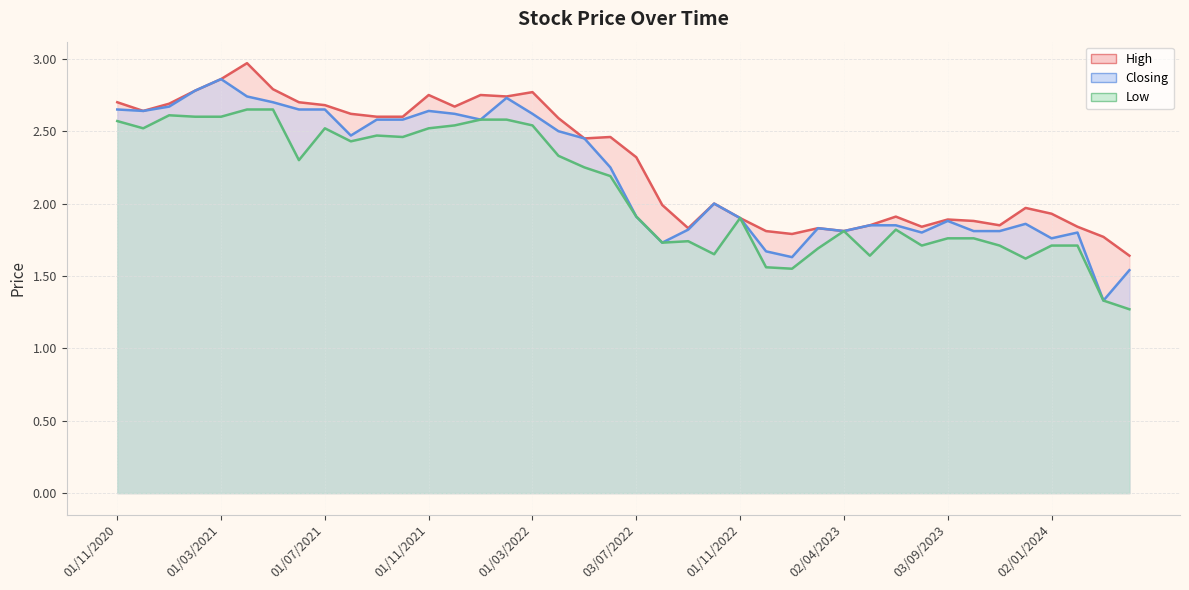

Where does the High series first go above 2?

01/11/2020